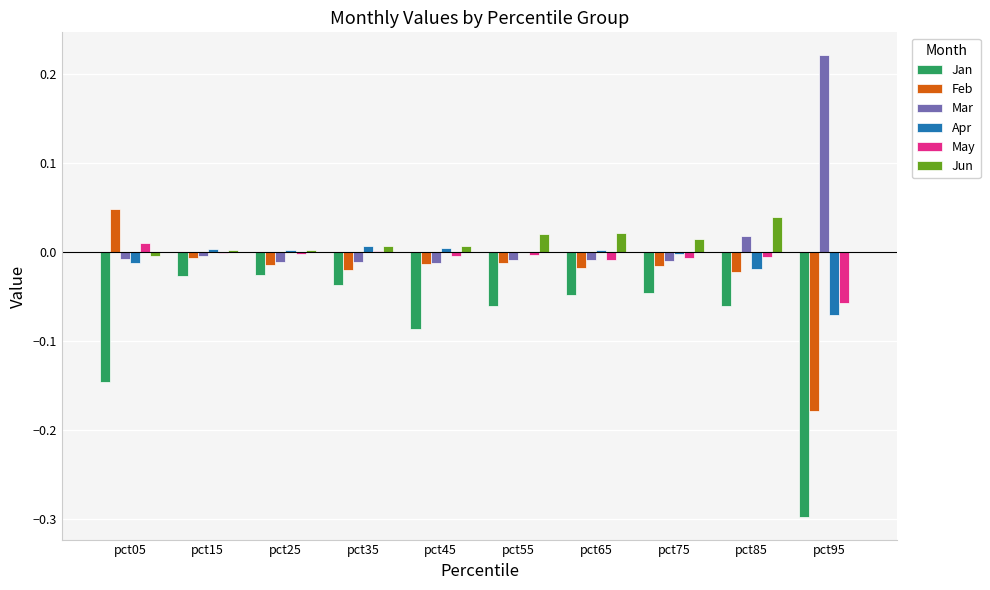

Is the value of Apr at pct95 greater than the value of Jun at pct65?

No